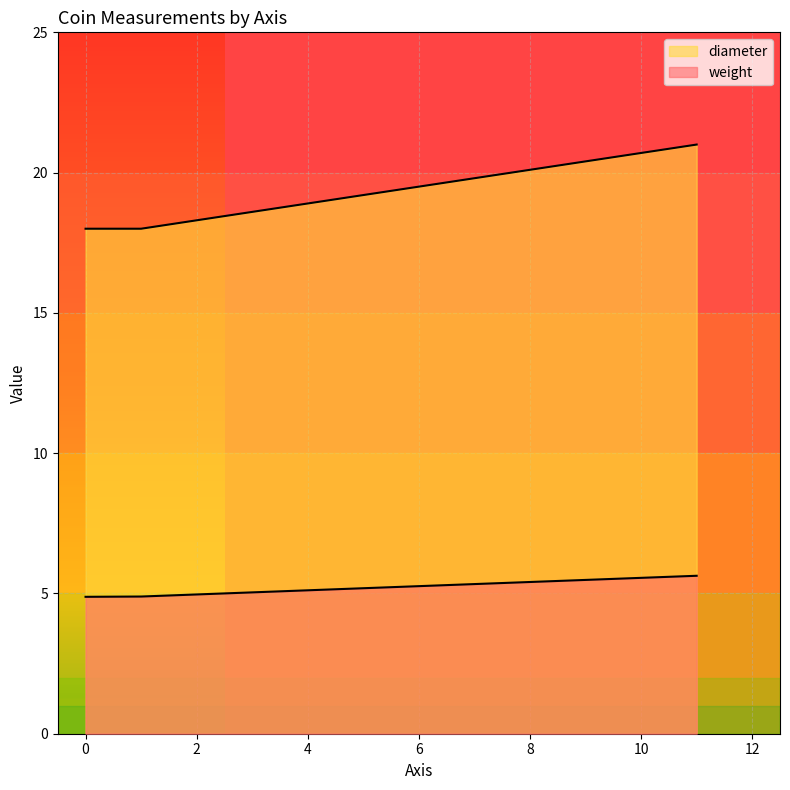

The value of diameter at 11 is 36.3. True or false?

False